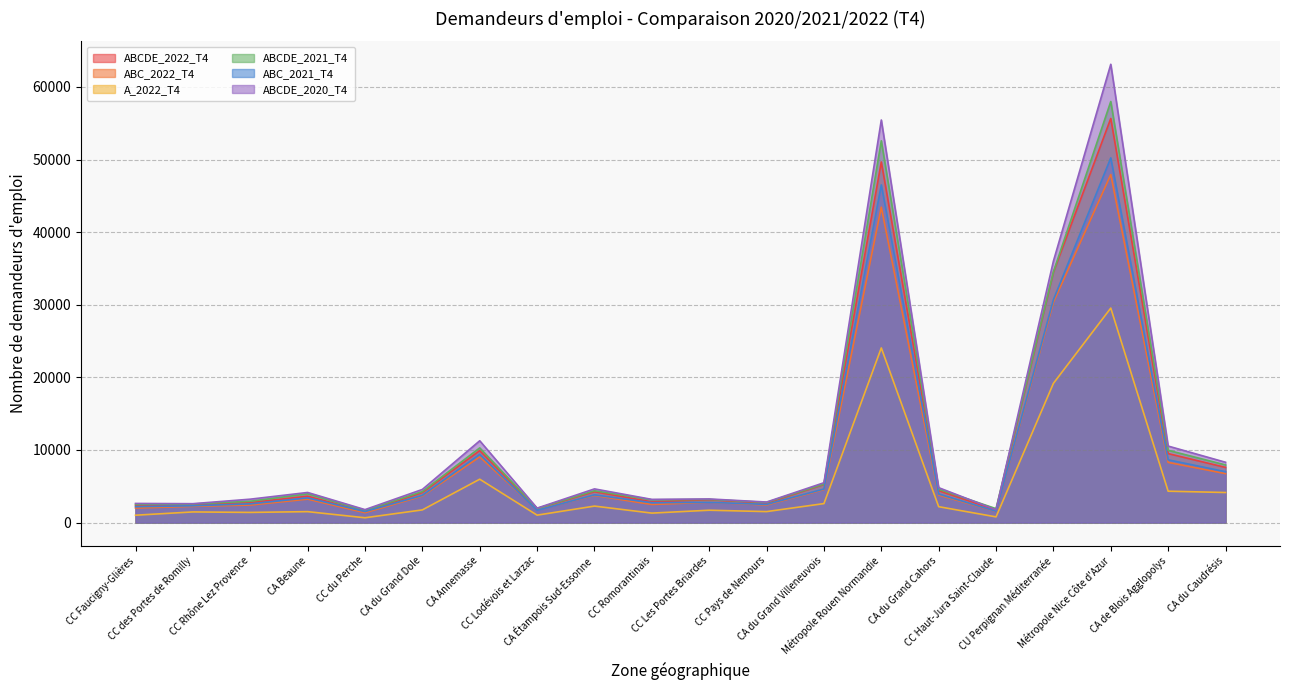

True or false: ABCDE_2020_T4 and ABC_2022_T4 intersect in this chart.

False